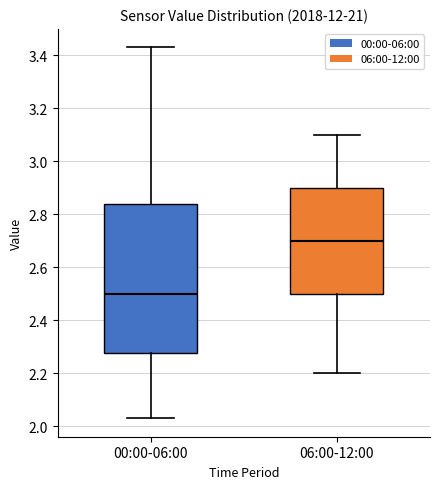

Where does the lower whisker of the box for 00:00-06:00 end on the y-axis? The values are not printed on the chart, so give them approximately, as read against the axis.

2.04